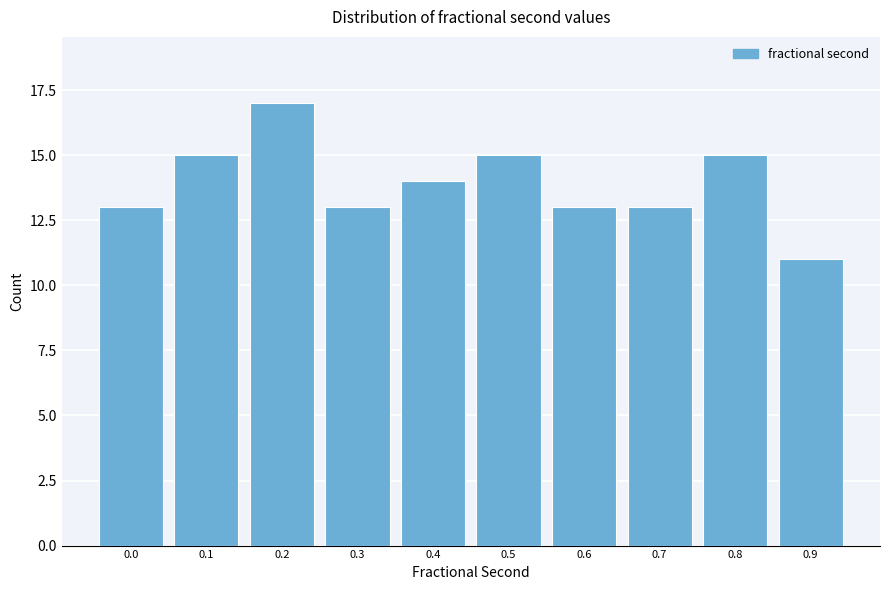

Reading left to right, what are all the values shown in this chart?

0.0=13	0.1=15	0.2=17	0.3=13	0.4=14	0.5=15	0.6=13	0.7=13	0.8=15	0.9=11